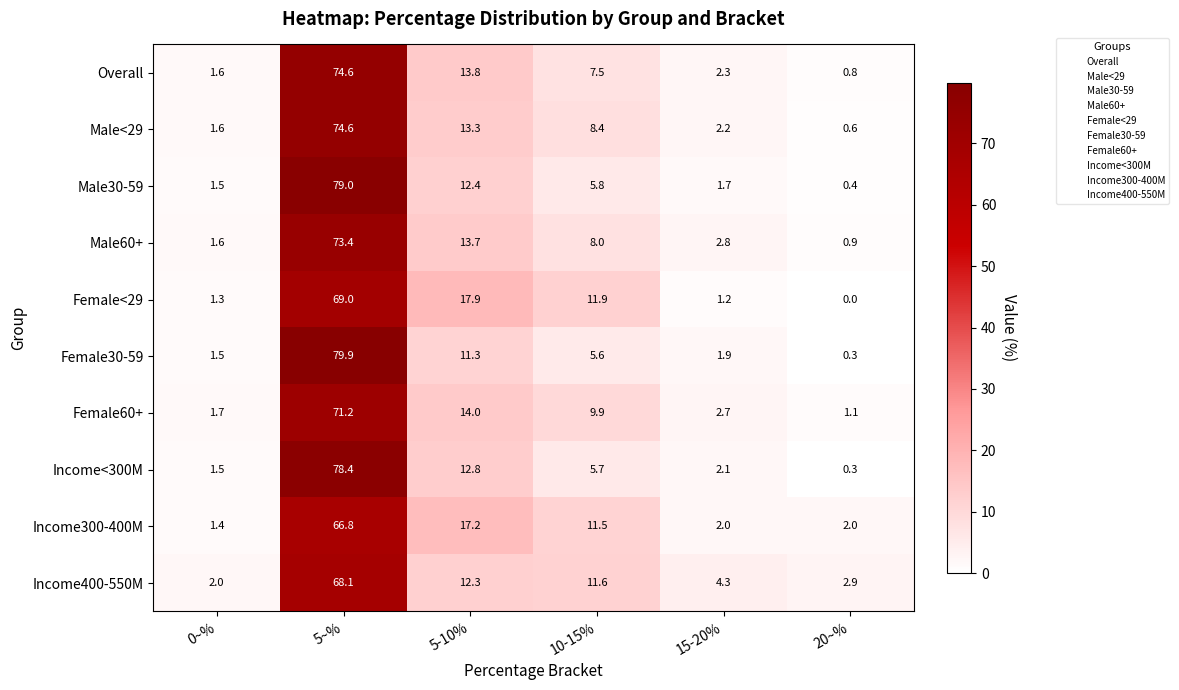

What is the difference between the second highest and minimum values in the Income<300M series?

12.5